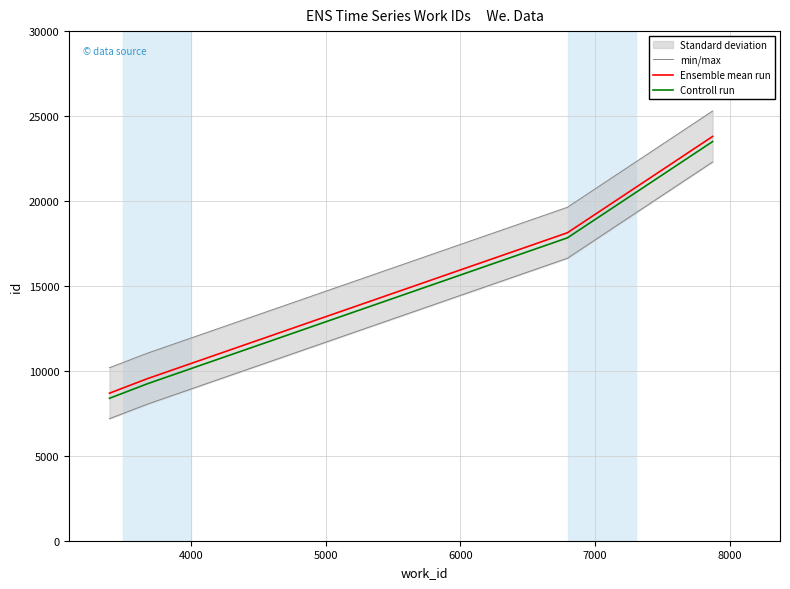

True or false: Controll run has more than 0 points higher than both neighbors.

False